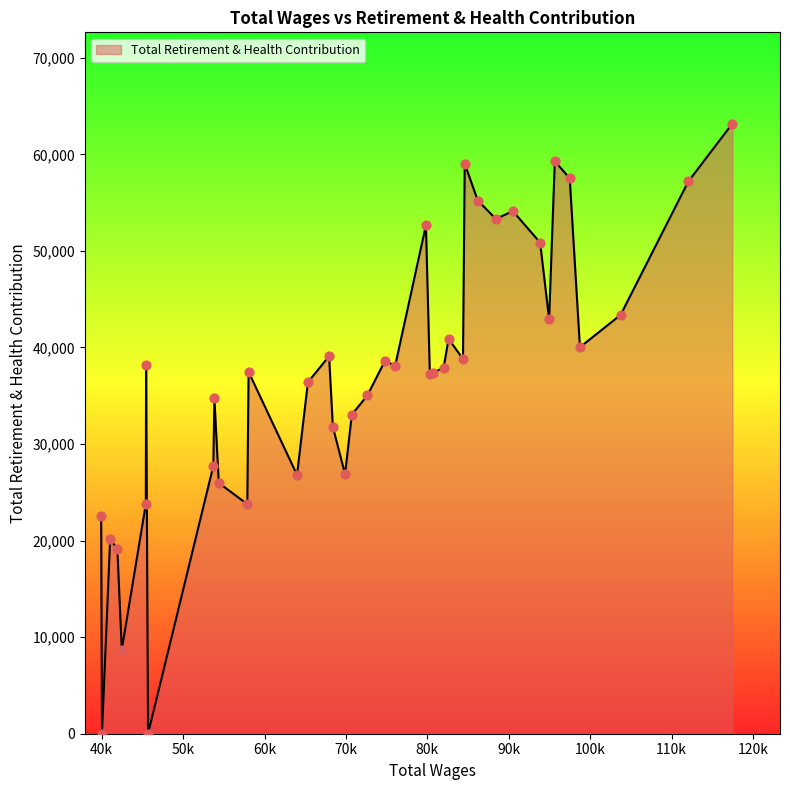

What is the maximum value shown in the chart?

63160